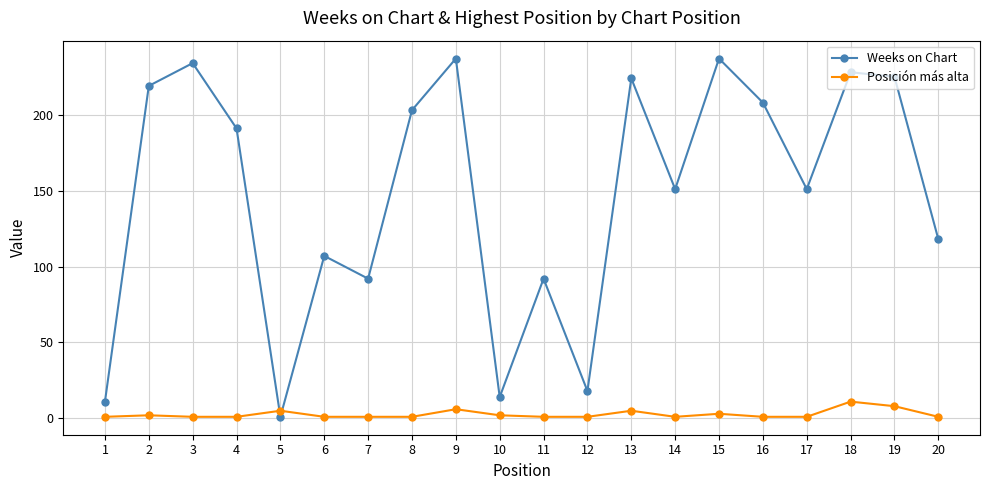

What is the greatest value displayed?

237